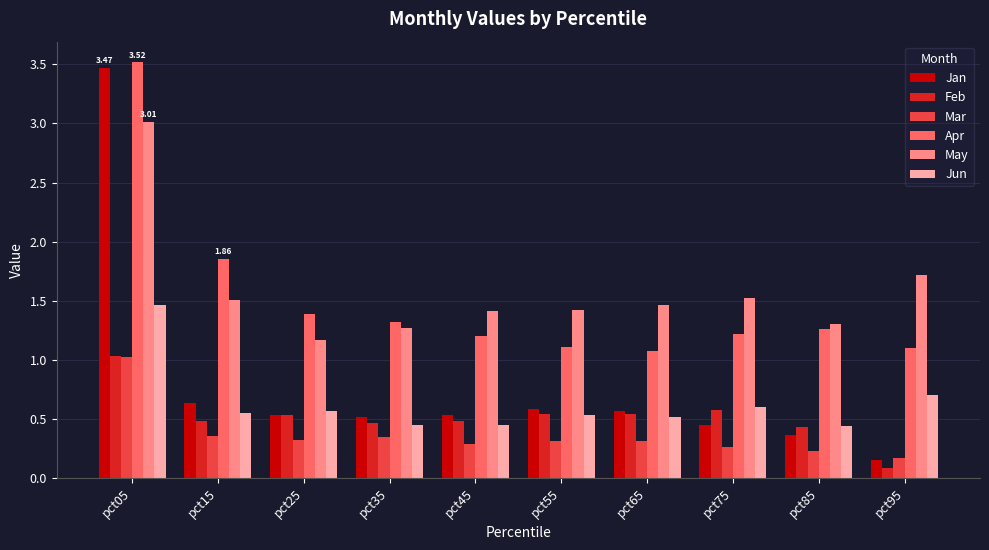

What is the spread (max minus min) of values at pct95?

1.6